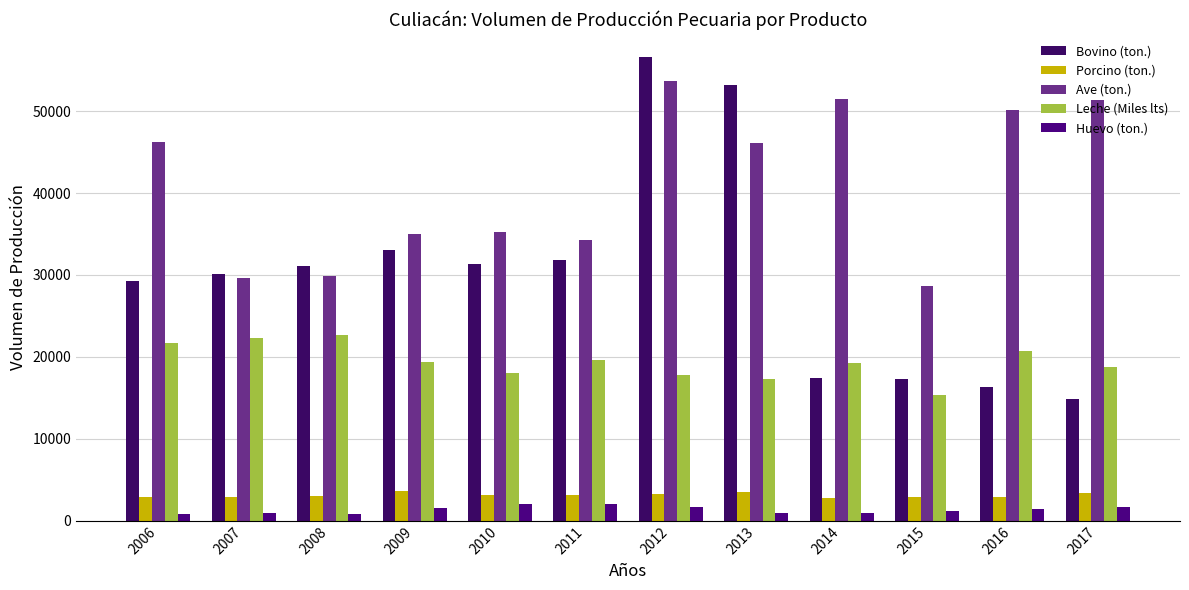

How many values in the Huevo (ton.) series are below 1419?

6